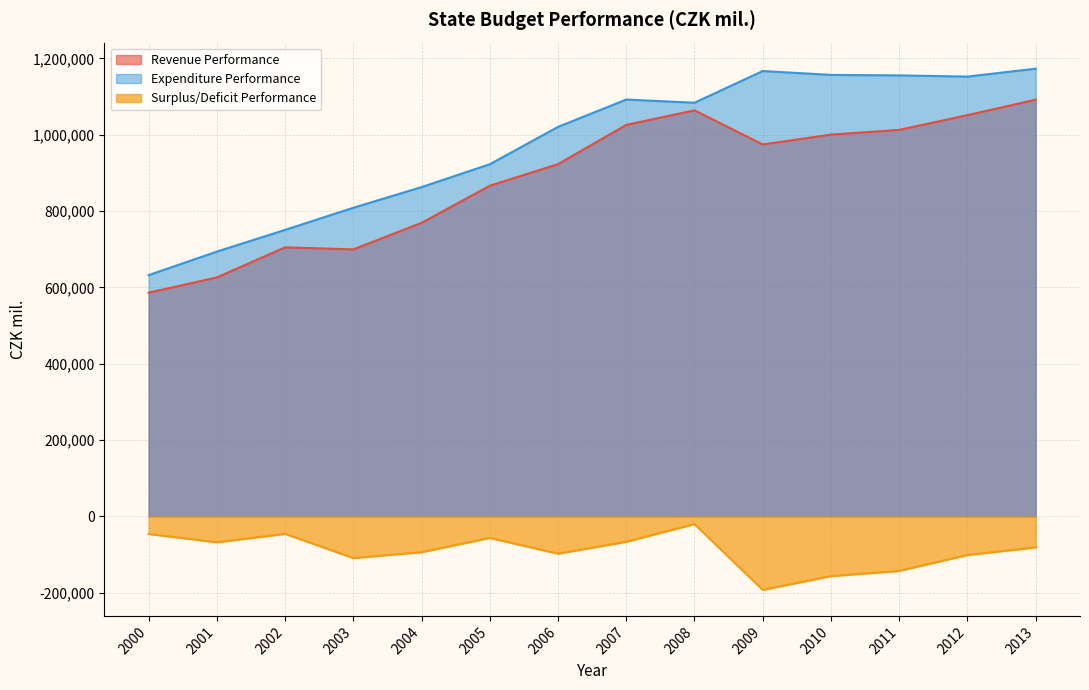

Which series has the widest spread of values?

Expenditure Performance